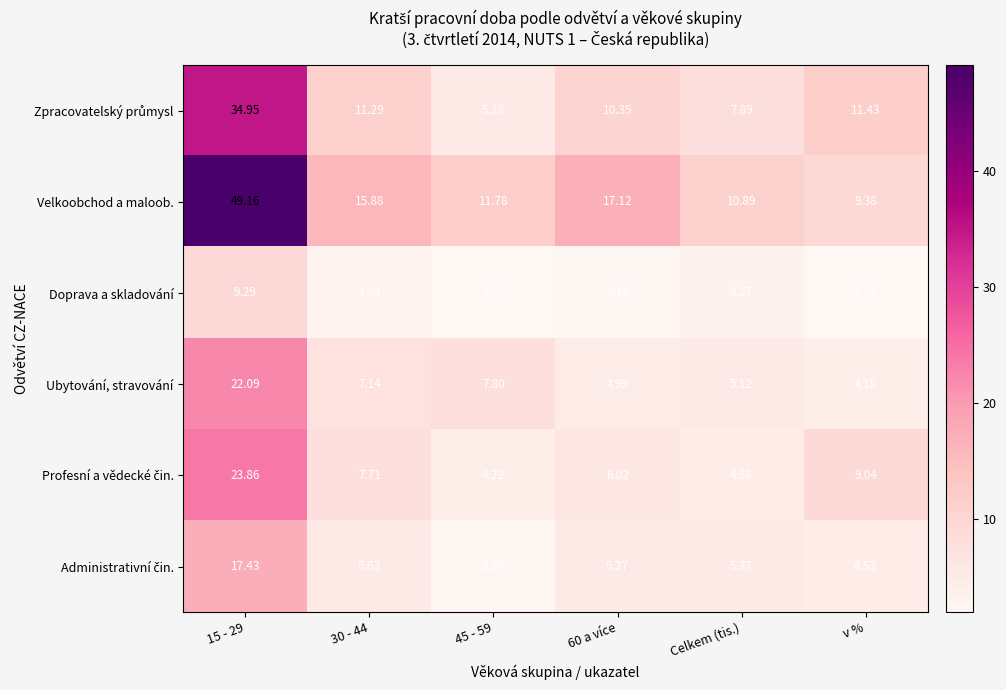

Which series changed the most between 15 - 29 and 60 a více?

Velkoobchod a maloob.